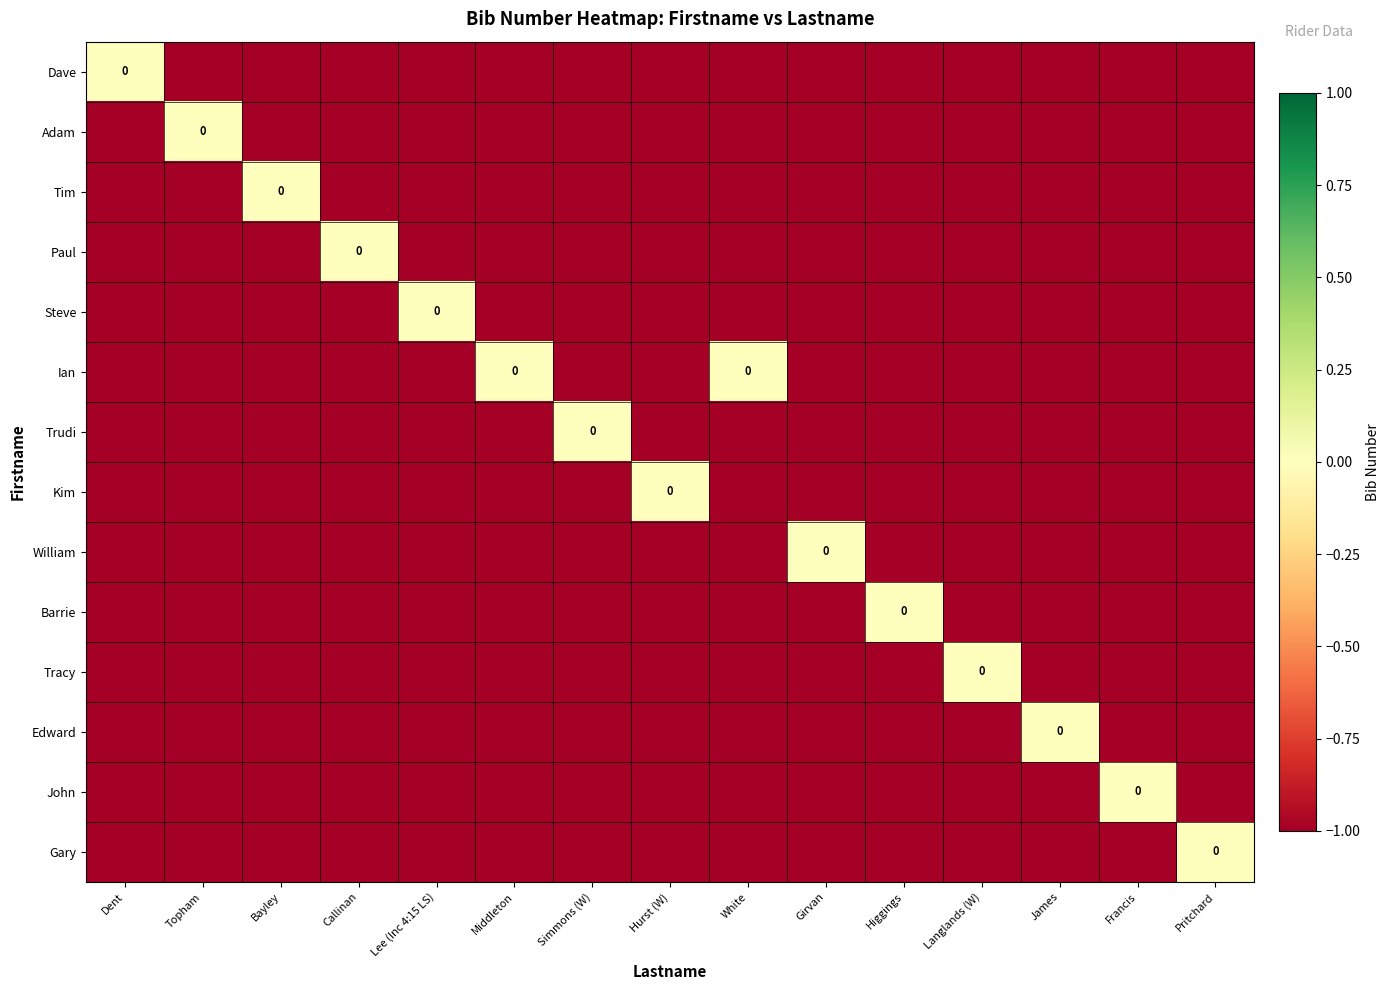

What is the smallest value displayed?

-1